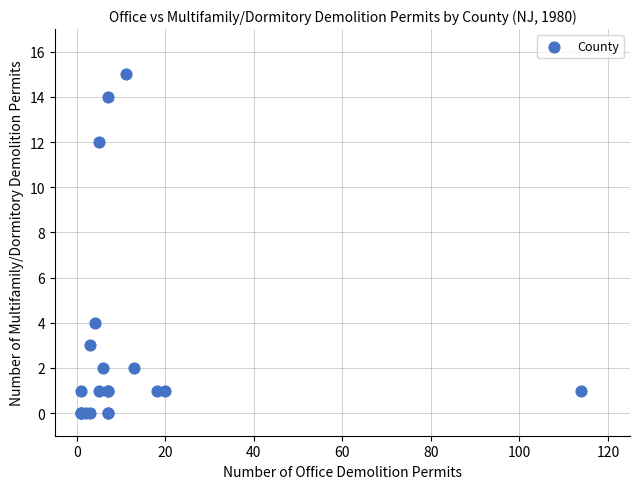

What Y value in the scatter plot is closest to 7?

4